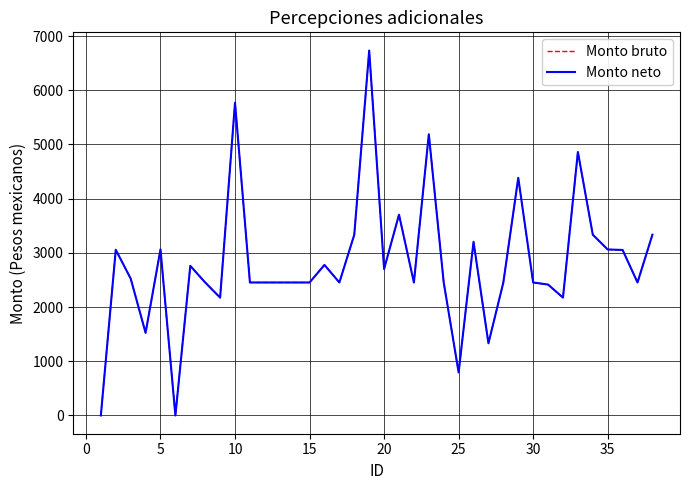

What is the value of the Monto neto point at the 13th from the left?

2453.9